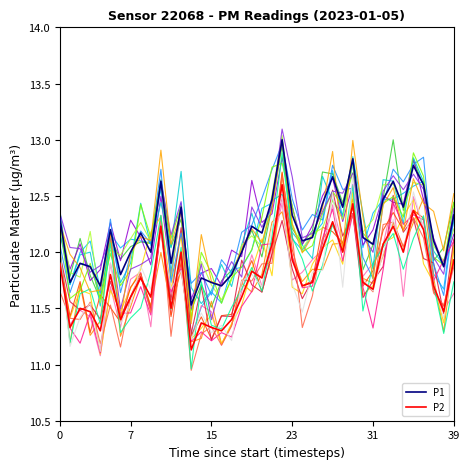

Which series changed the most between 8 and 29?

P1